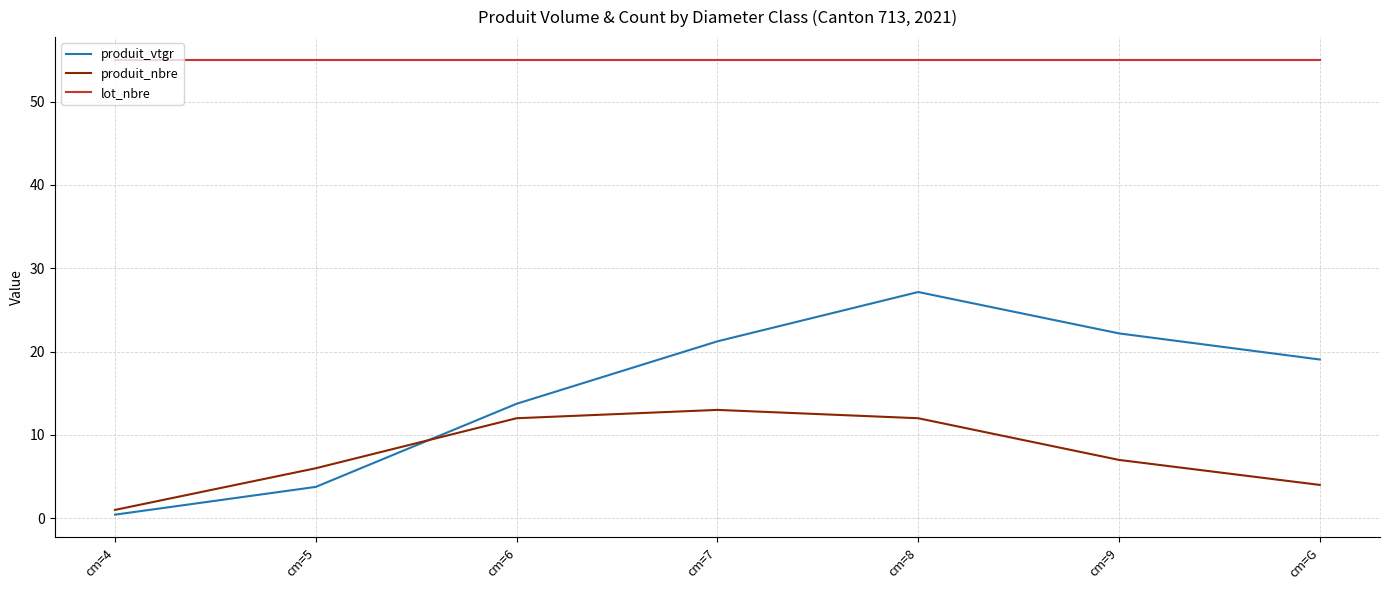

What are all the series names shown in the legend?

produit_vtgr, produit_nbre, lot_nbre